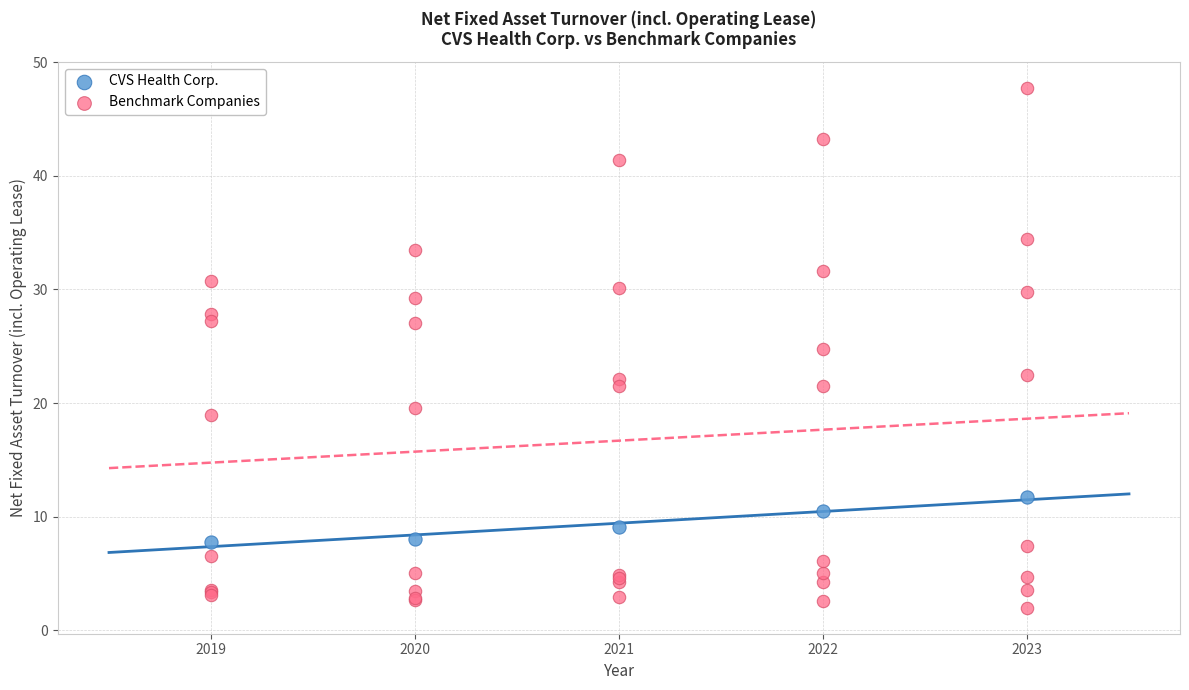

Which series has the widest spread of Y values?

Benchmark Companies